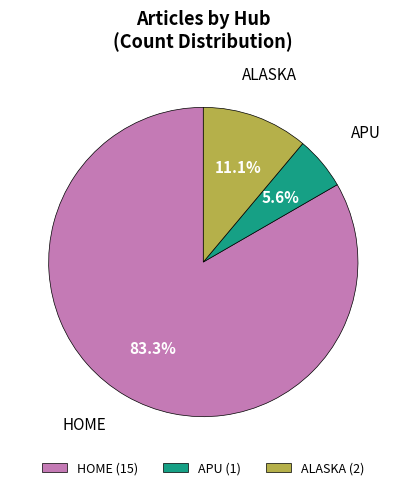

Does HOME (15) account for over 50% of the chart?

Yes